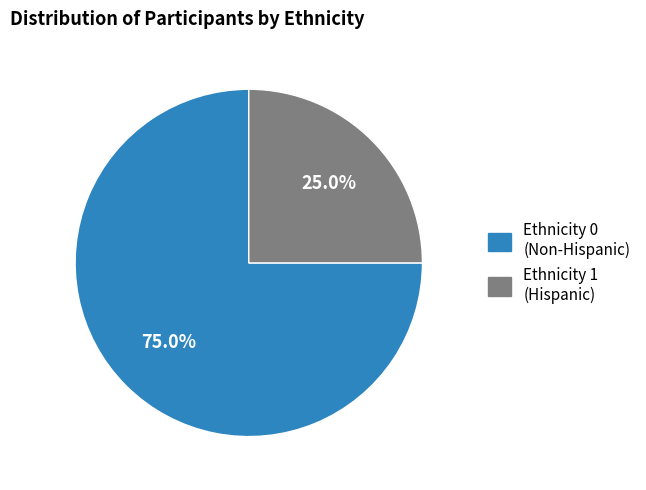

Count the number of slices in the pie.

2